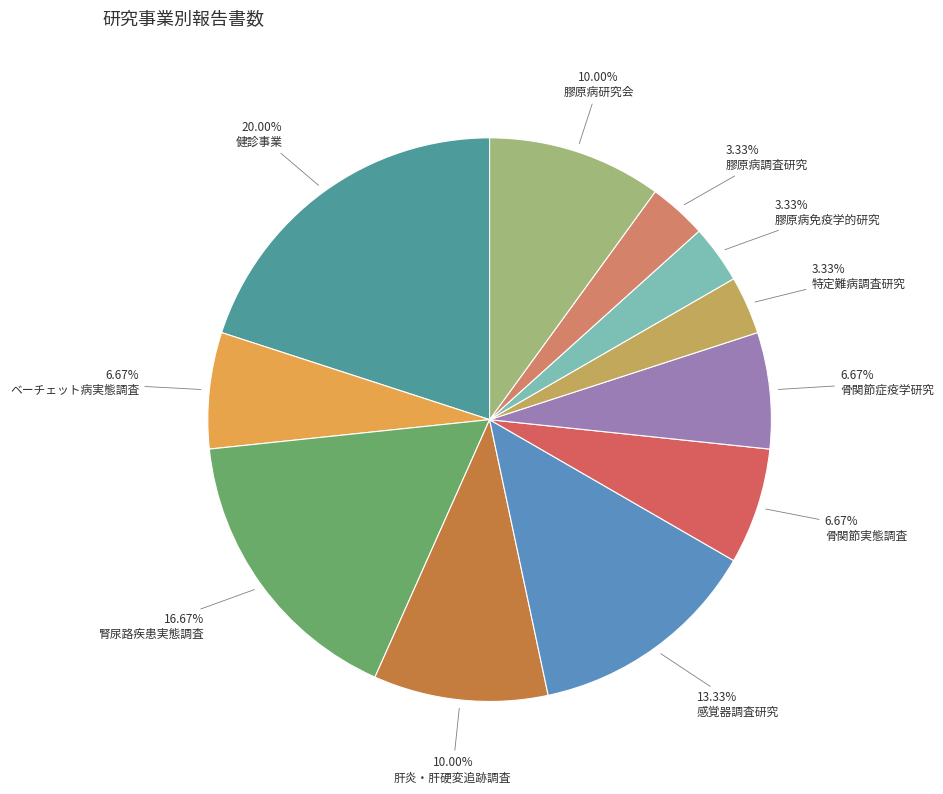

Does 特定難病調査研究 represent more than half of the total?

No